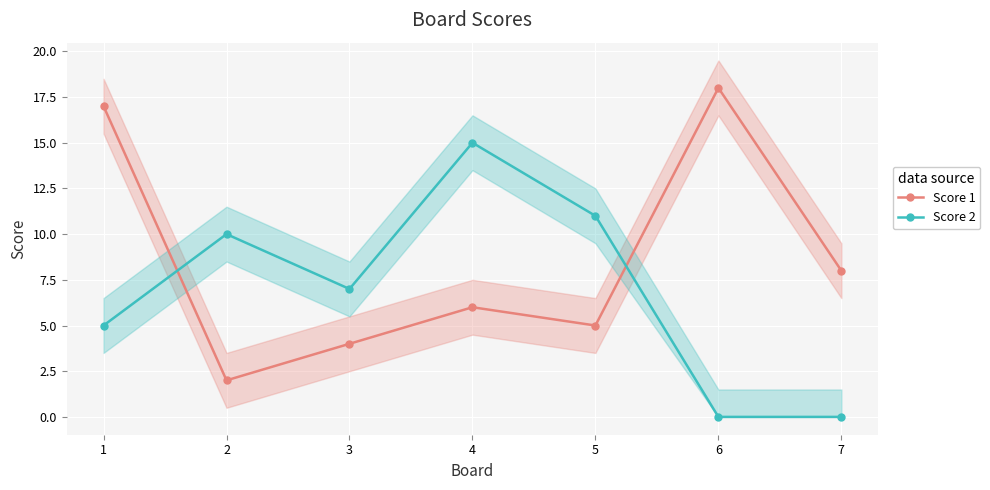

Is it true that Score 2 equals 3 at 5?

False